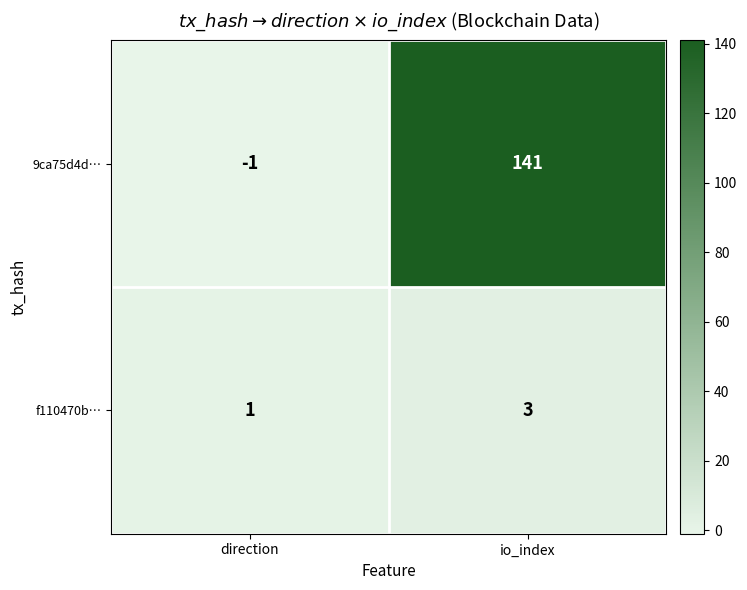

True or false: 9ca75d4d… has a value of -2 at direction.

False